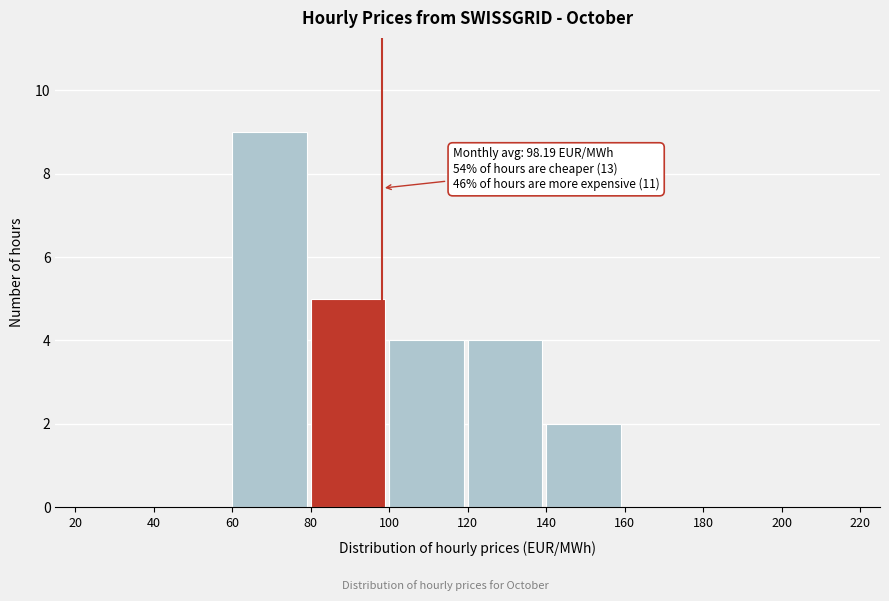

Which range on the x-axis has the tallest bar?

60 to 80